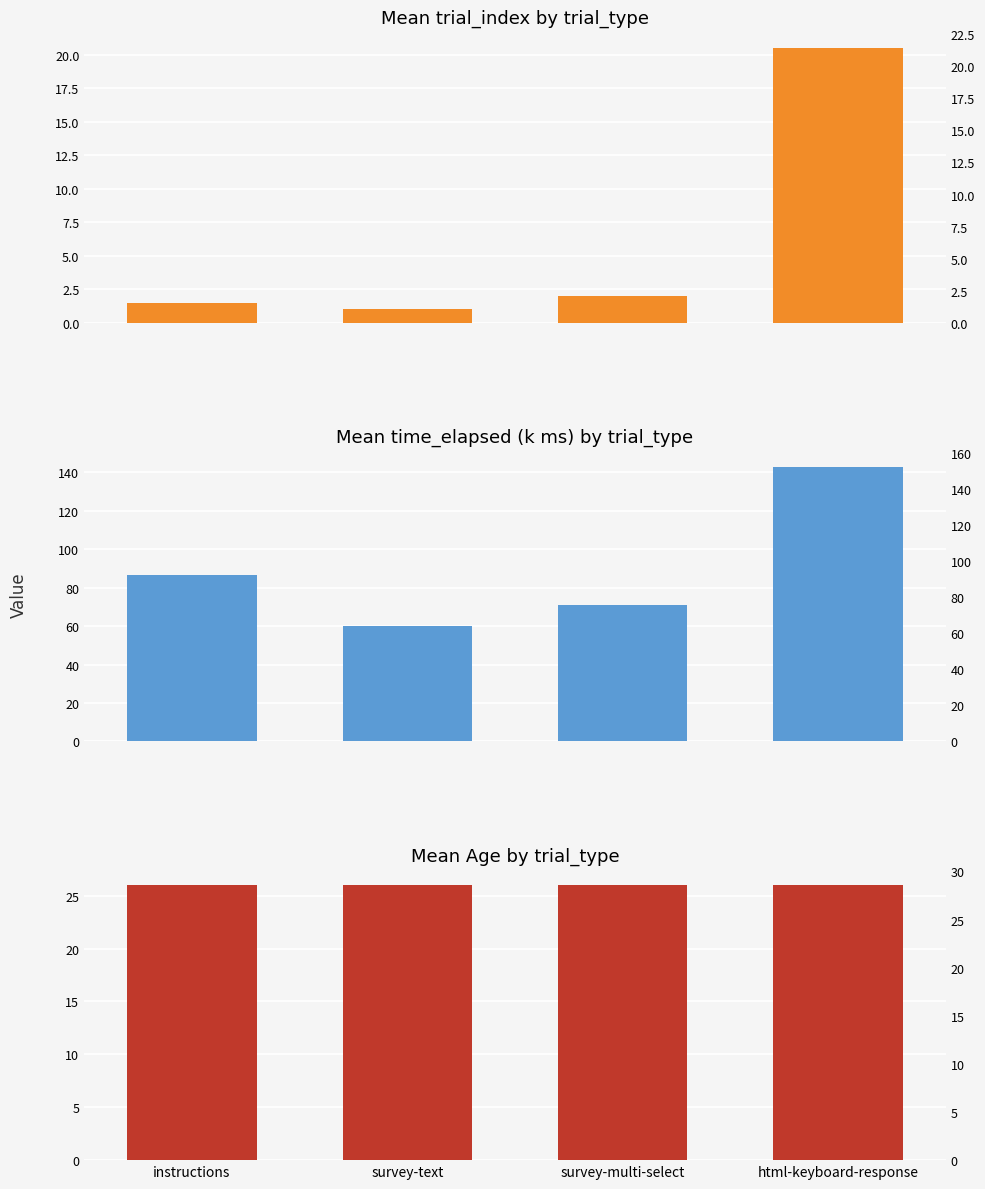

Where does the Mean time_elapsed (k ms) series first go above 86?

instructions